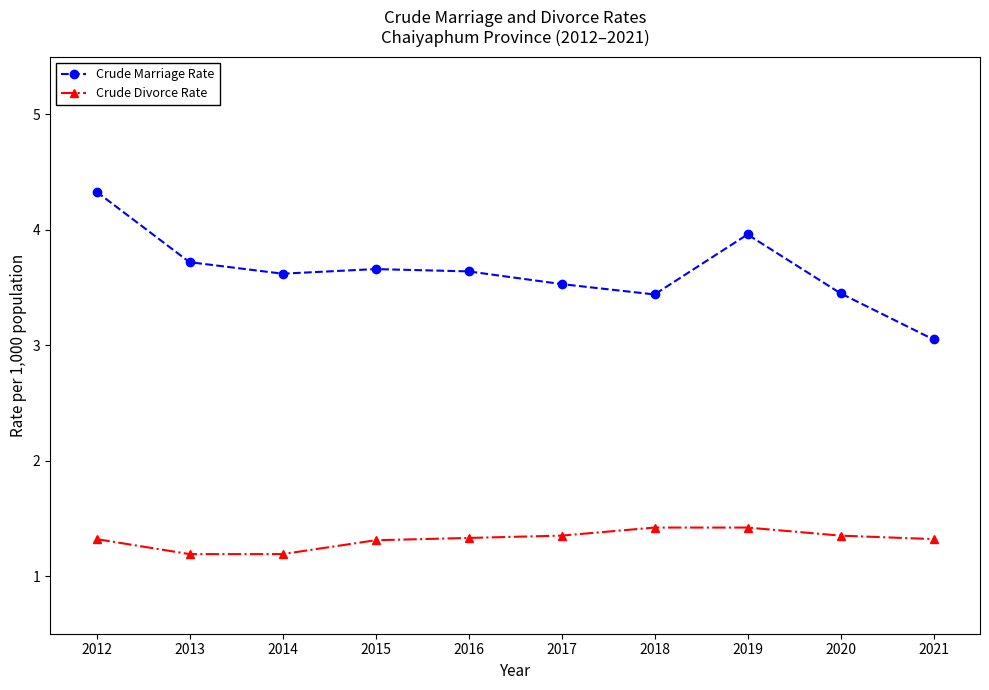

The value of Crude Marriage Rate at 2020 is 5.0. True or false?

False